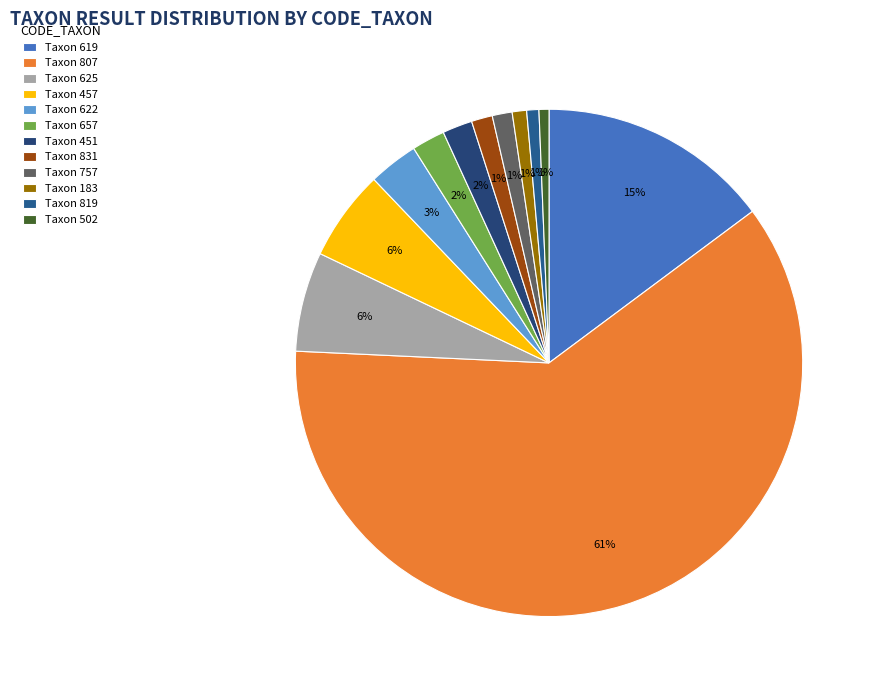

Count the number of slices in the pie.

12